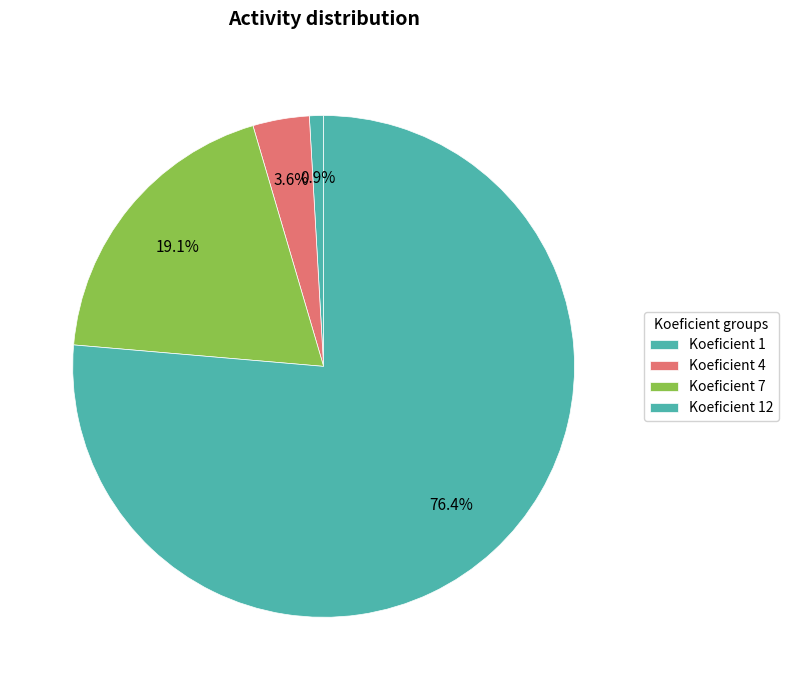

Count the number of slices in the pie.

4